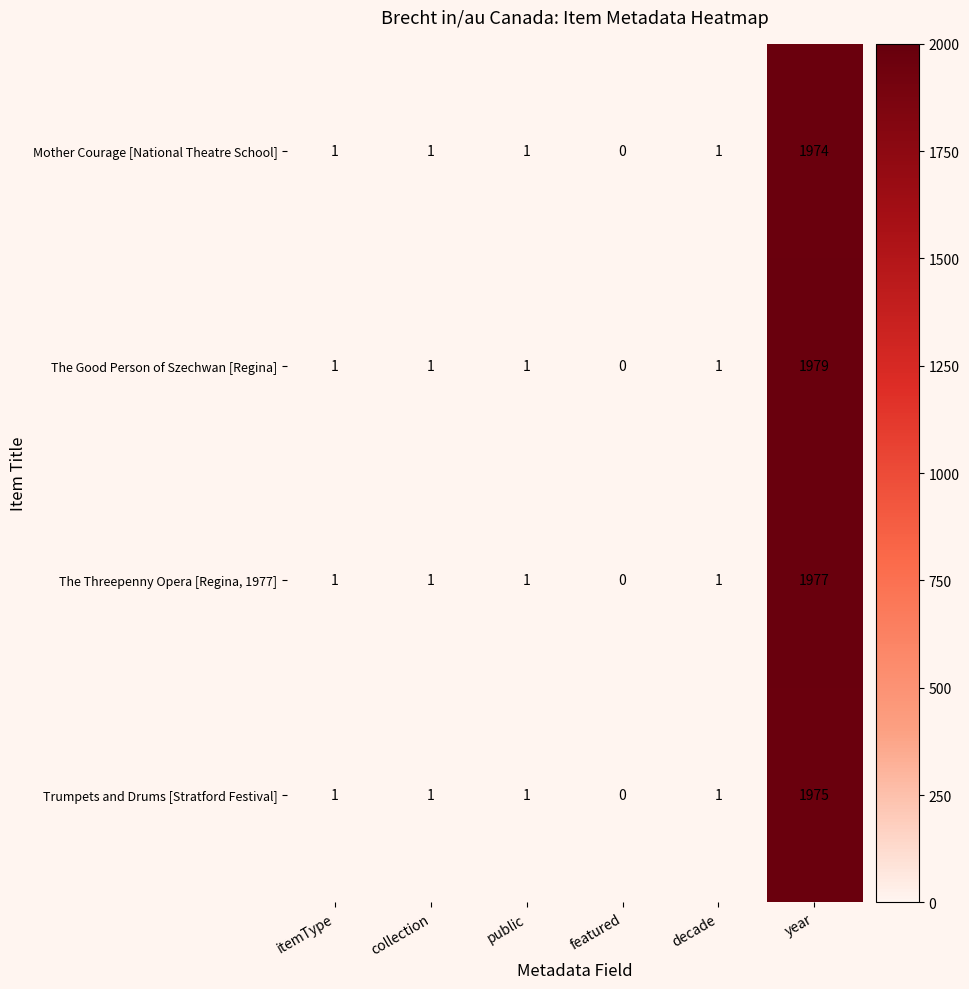

At year, list the series in order from smallest to largest.

Mother Courage [National Theatre School], Trumpets and Drums [Stratford Festival], The Threepenny Opera [Regina, 1977], The Good Person of Szechwan [Regina]